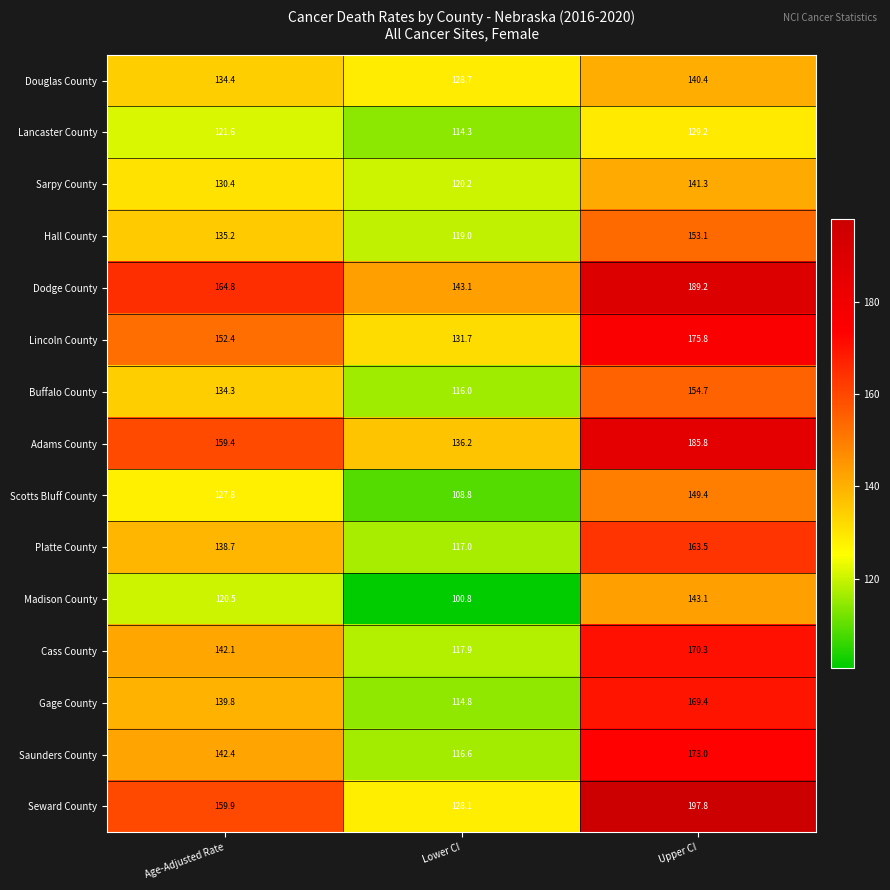

Where is Adams County nearest to the value 161?

Age-Adjusted Rate